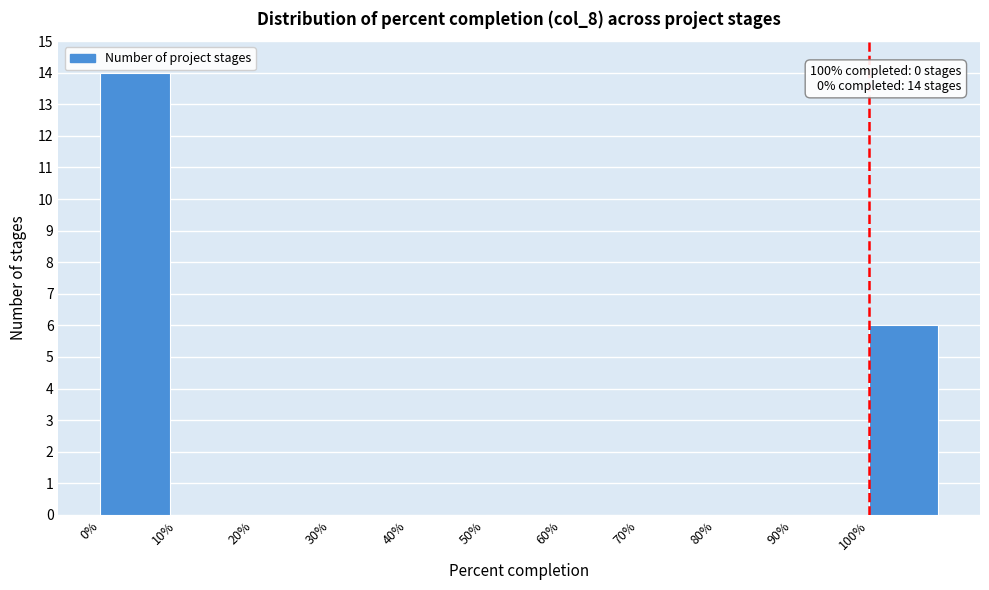

Which range on the x-axis has the tallest bar?

0 to 10